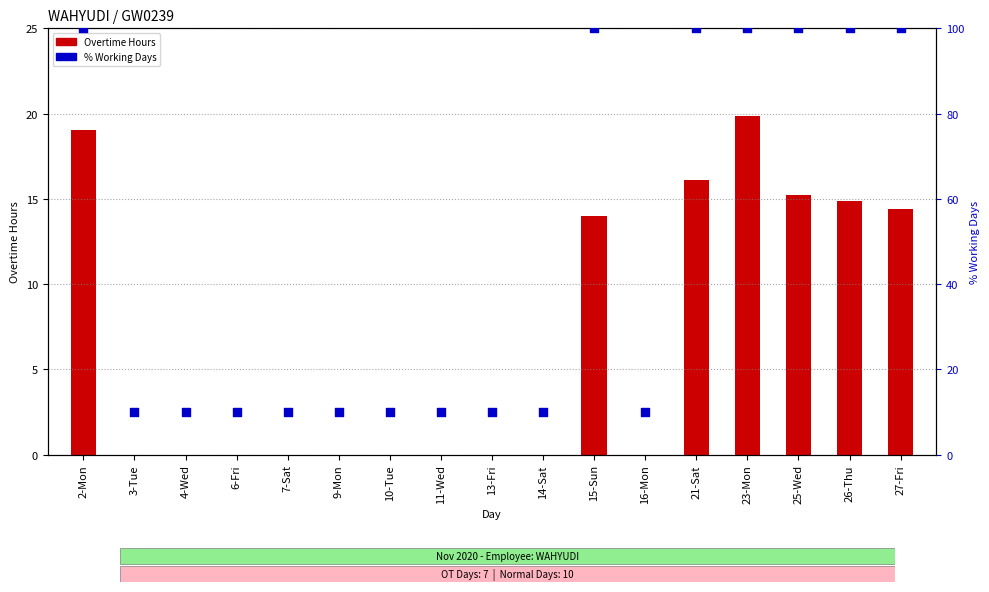

Which series has the largest total across all categories?

% Working Days